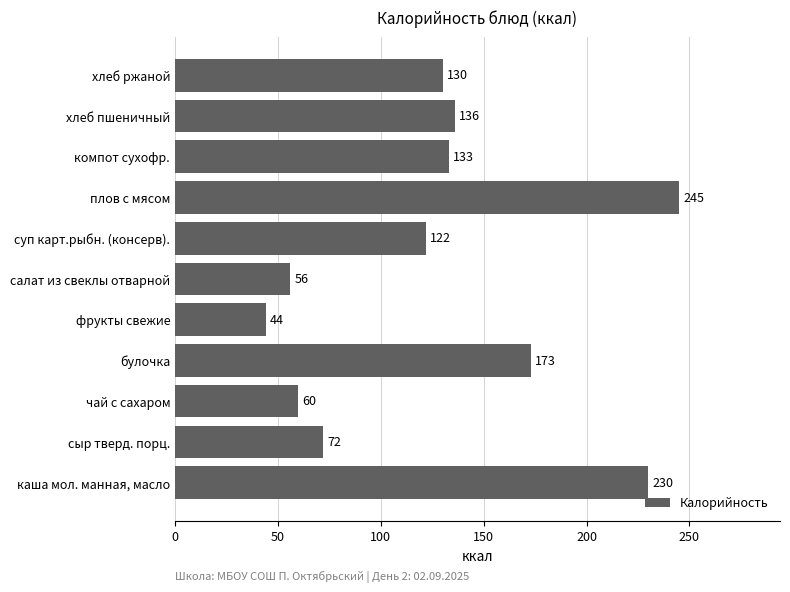

List the labels in order of value, largest first.

плов с мясом, каша мол. манная, масло, булочка, хлеб пшеничный, компот сухофр., хлеб ржаной, суп карт.рыбн. (консерв)., сыр тверд. порц., чай с сахаром, салат из свеклы отварной, фрукты свежие